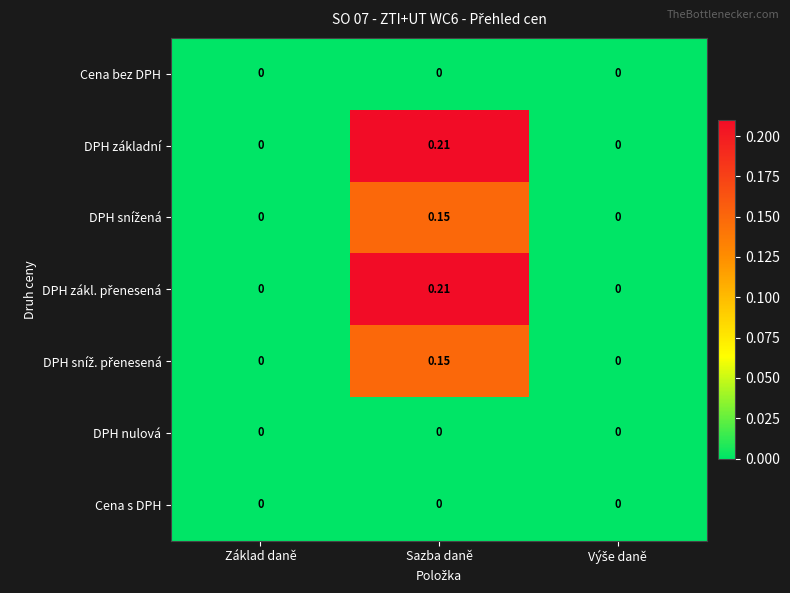

At which category is the sum across all series the highest?

Sazba daně